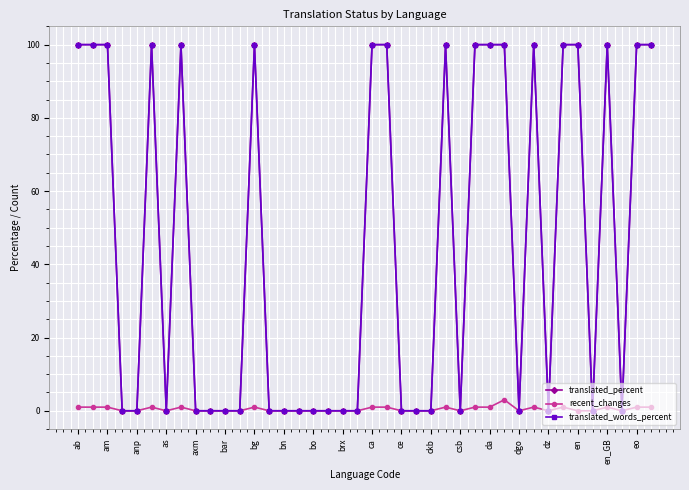

How many interior local peaks does the recent_changes series have?

8